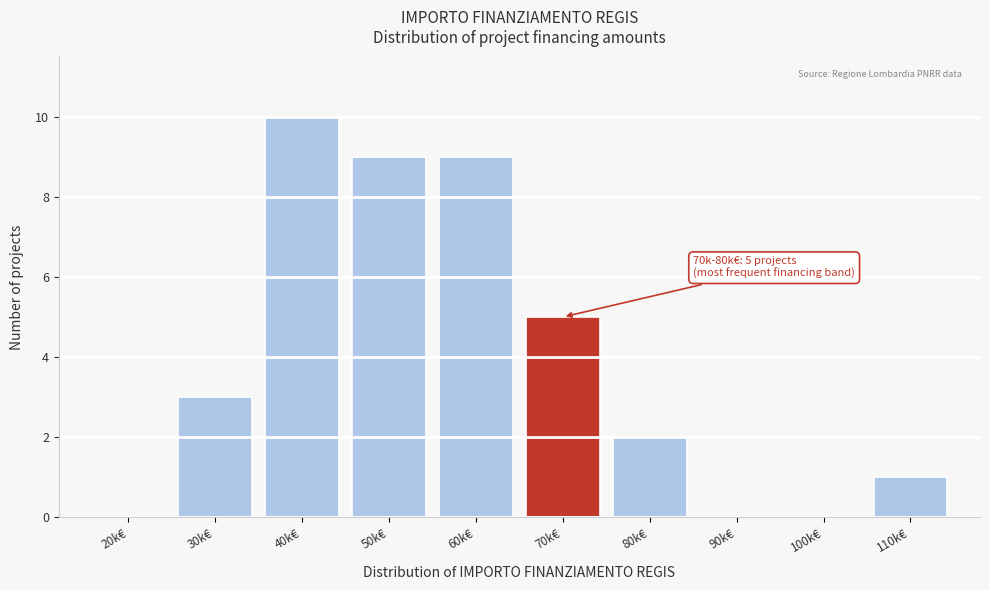

Reading right to left, list all the values displayed in this chart.

110k€=1	100k€=0	90k€=0	80k€=2	70k€=5	60k€=9	50k€=9	40k€=10	30k€=3	20k€=0